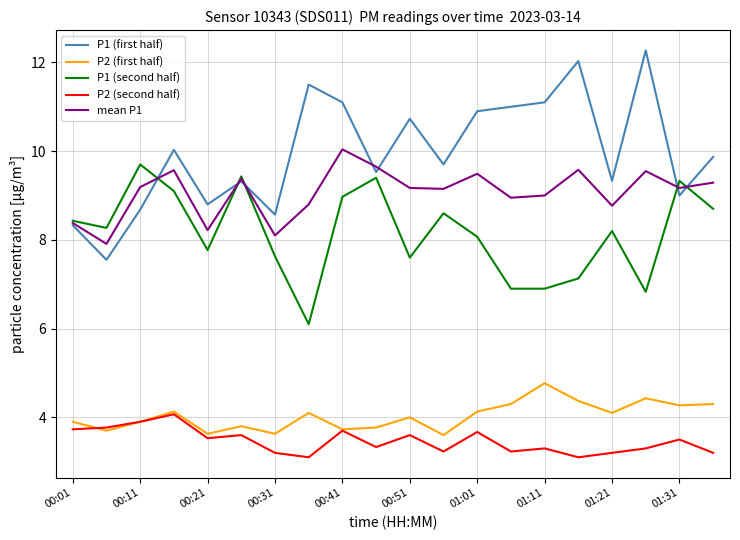

Which series has the widest spread of values?

P1 (first half)